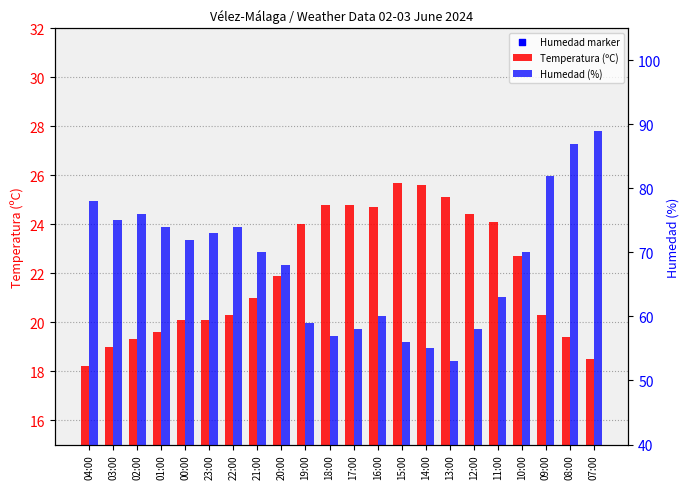

Which series has the widest spread of Y values?

Humedad marker